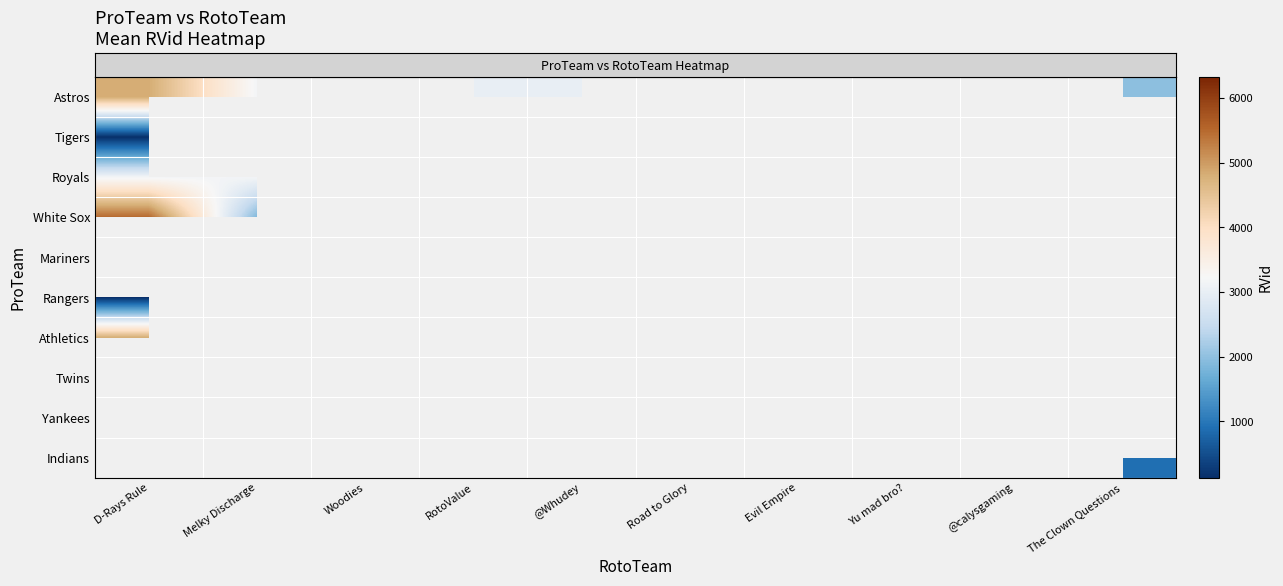

What is the spread (max minus min) of values at D-Rays Rule?

5375.0